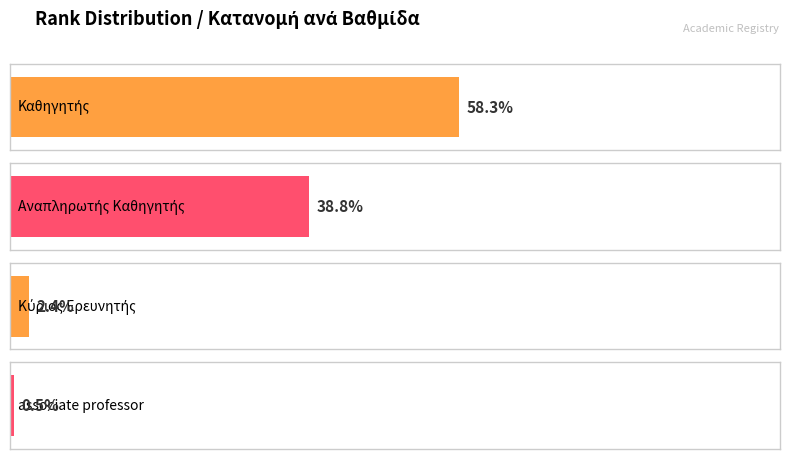

Is it true that Καθηγητής equals 187 at 0?

False